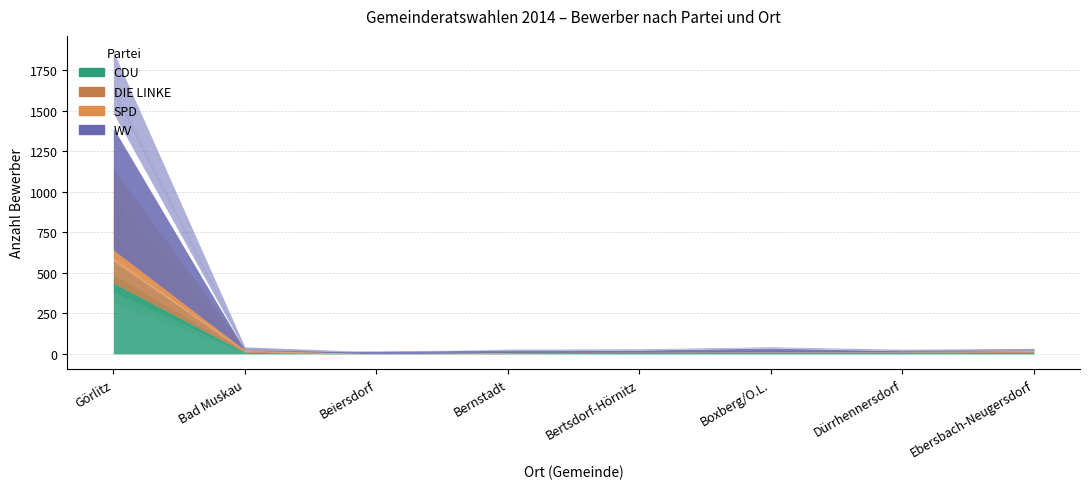

What is the maximum value for WV?

752